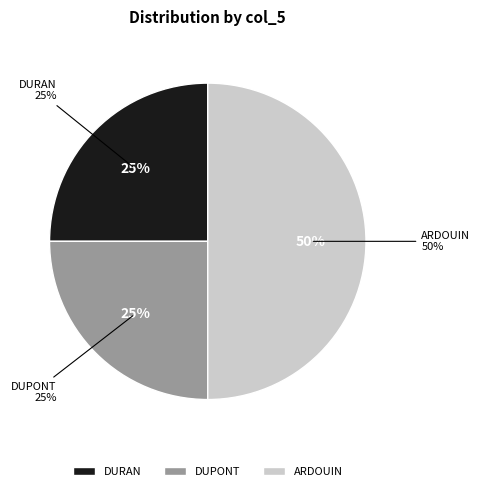

To the nearest percent, what is the average slice percentage?

33%